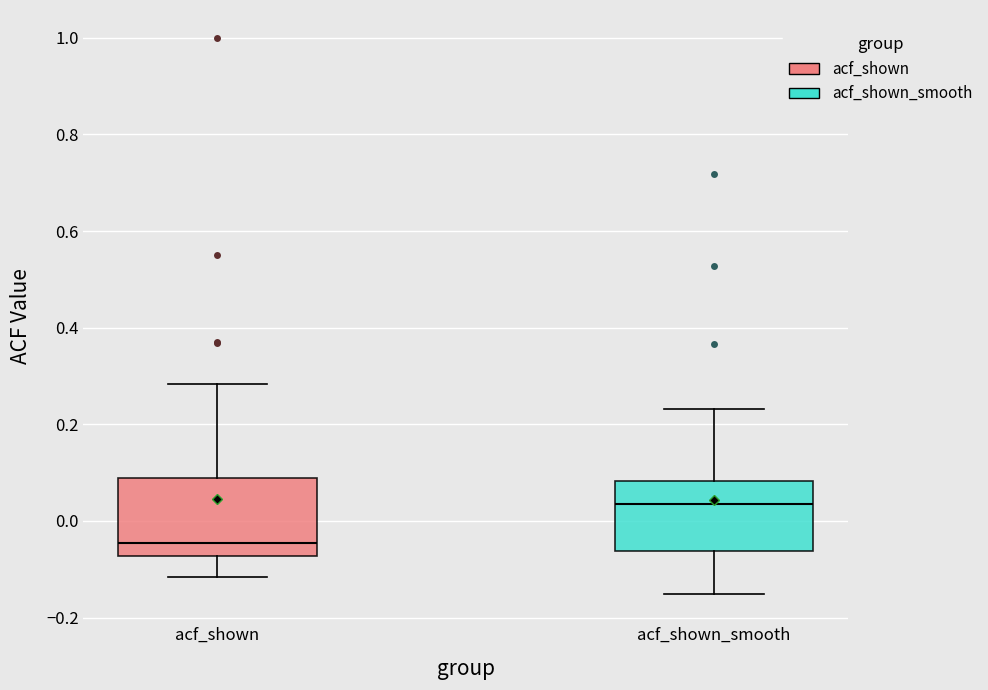

Reading left to right, read every box against the y-axis: the position of its median line, the range the box covers, and the ends of its whiskers. The values are not printed on the chart, so give them approximately, as read against the axis.

acf_shown: median -0.04, box -0.08 to 0.08, whiskers -0.12 to 0.28
acf_shown_smooth: median 0.04, box -0.06 to 0.08, whiskers -0.16 to 0.24